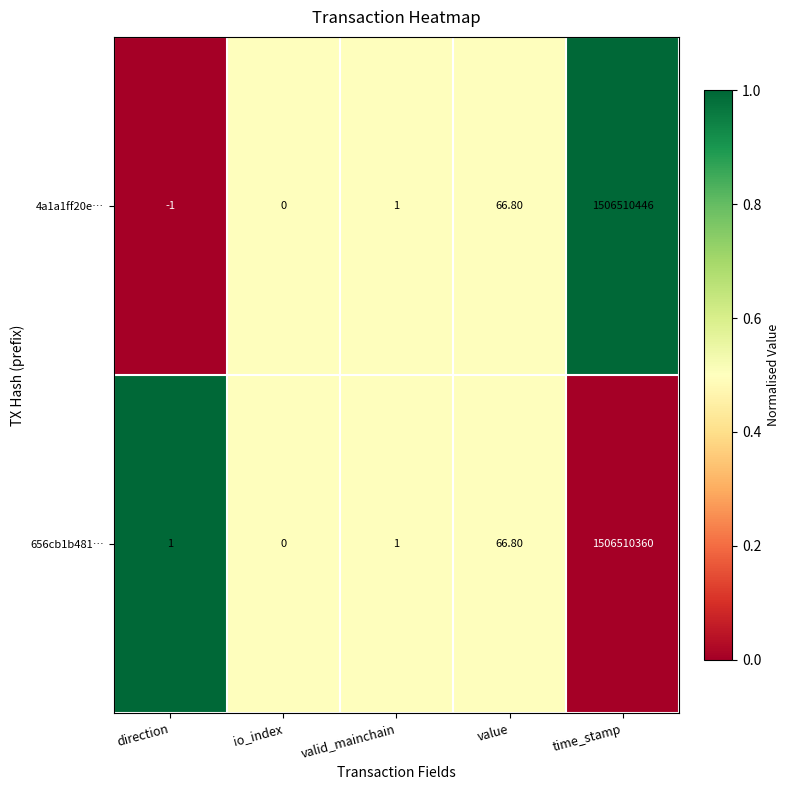

List the series in order of their overall mean, highest first.

4a1a1ff20e…, 656cb1b481…